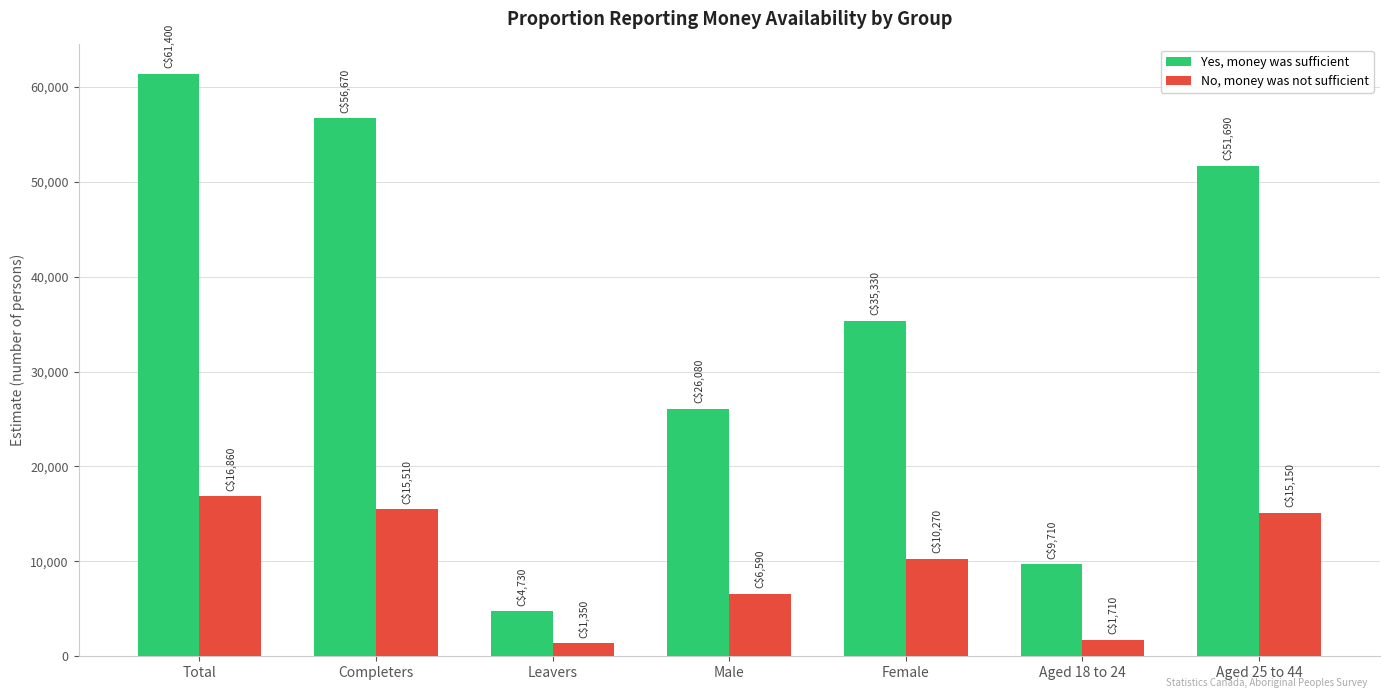

How many data points does each series have?

7